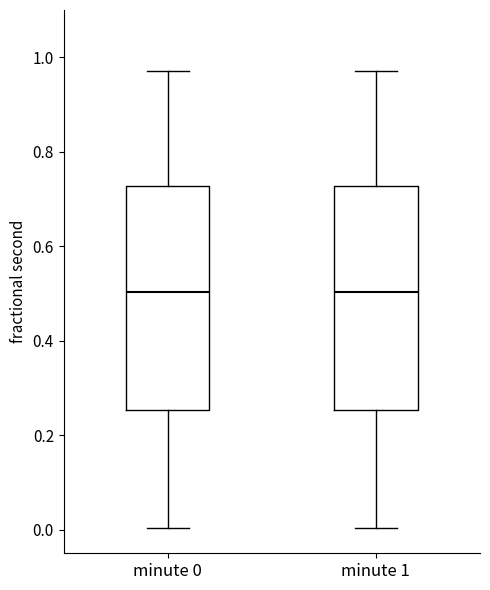

Reading left to right, read every box against the y-axis: the position of its median line, the range the box covers, and the ends of its whiskers. The values are not printed on the chart, so give them approximately, as read against the axis.

minute 0: median 0.50, box 0.26 to 0.72, whiskers 0.00 to 0.98
minute 1: median 0.50, box 0.26 to 0.72, whiskers 0.00 to 0.98